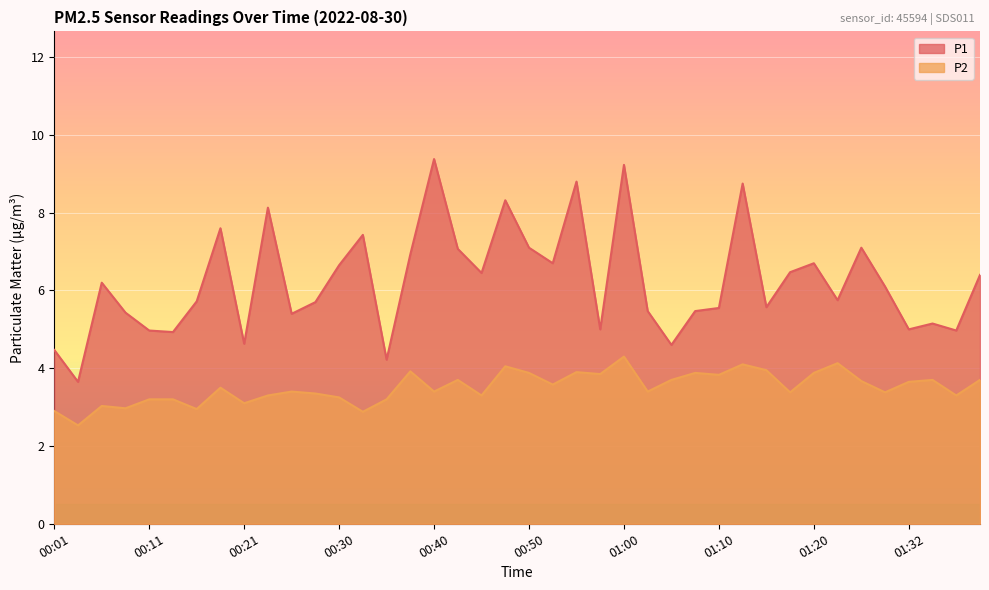

What is the average value of the P1 series?

6.2